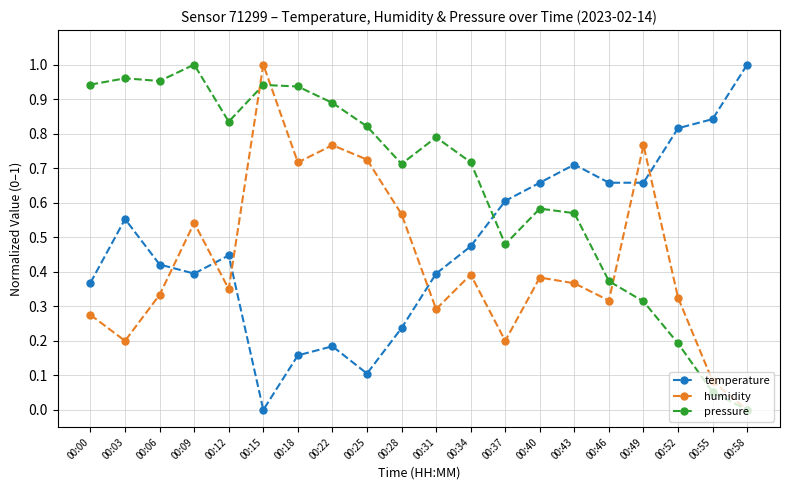

How many intersections are there between pressure and temperature?

1